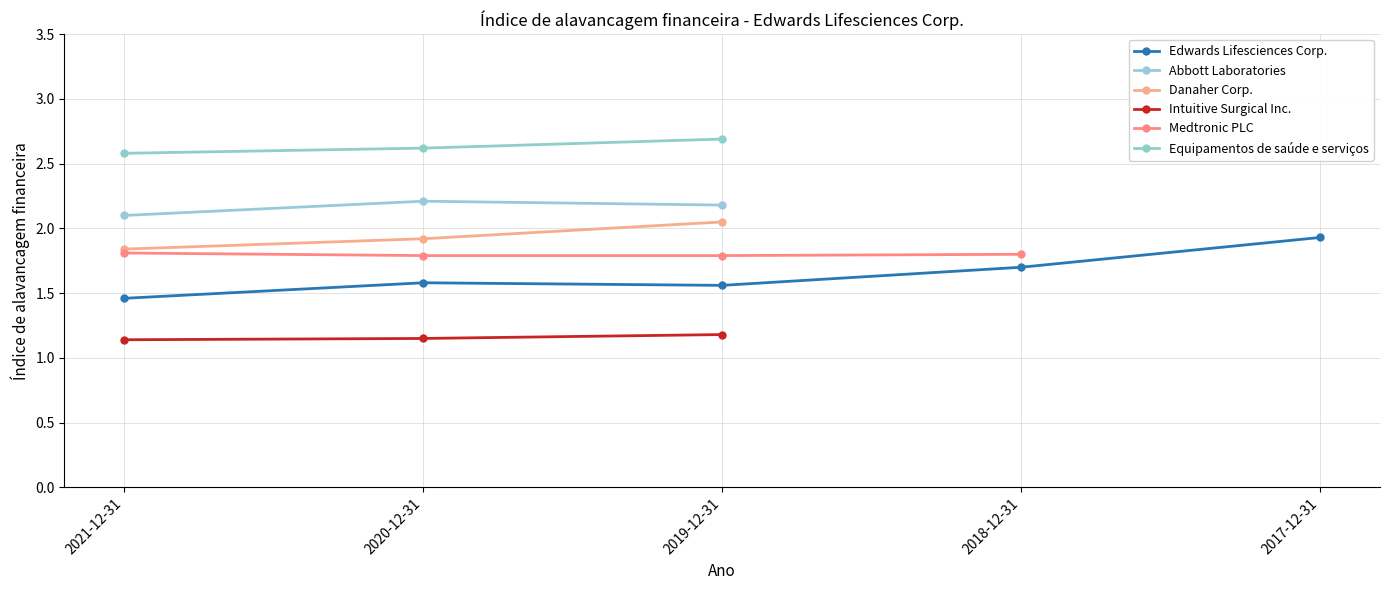

What is the label of the 5th point from the left?

2017-12-31